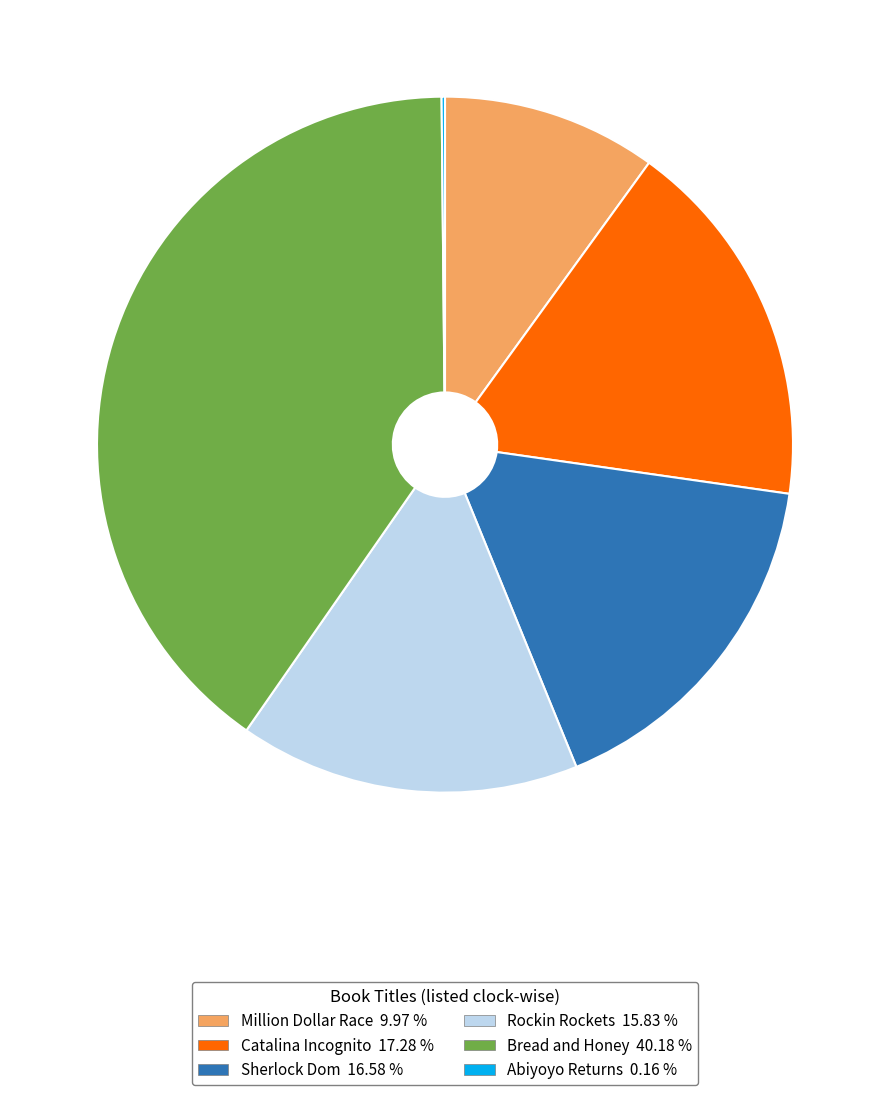

Combined, do Million Dollar Race 9.97 % and Catalina Incognito 17.28 % account for over 50%?

No